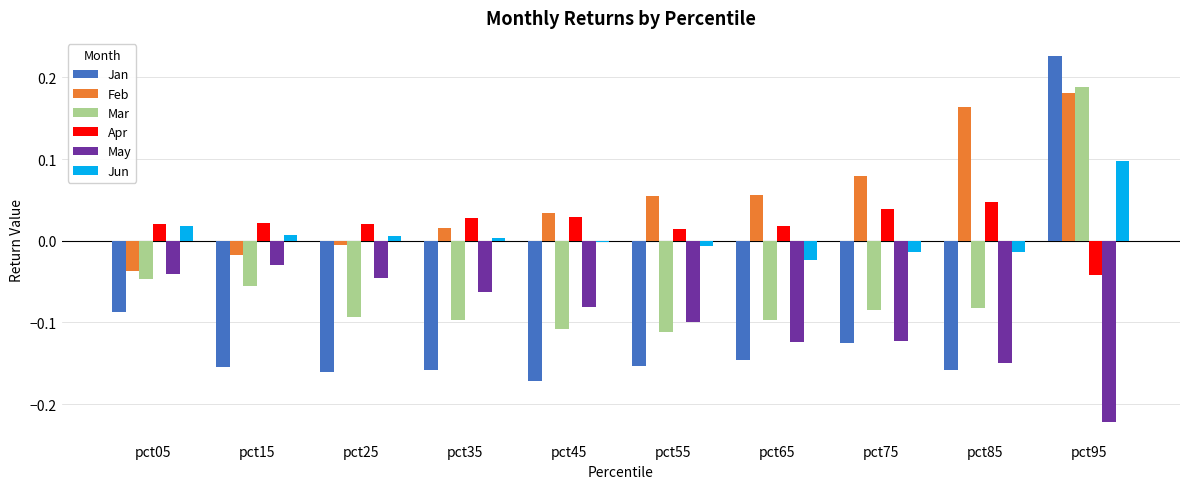

What is the difference between the maximum and minimum values in the Jan series?

0.4